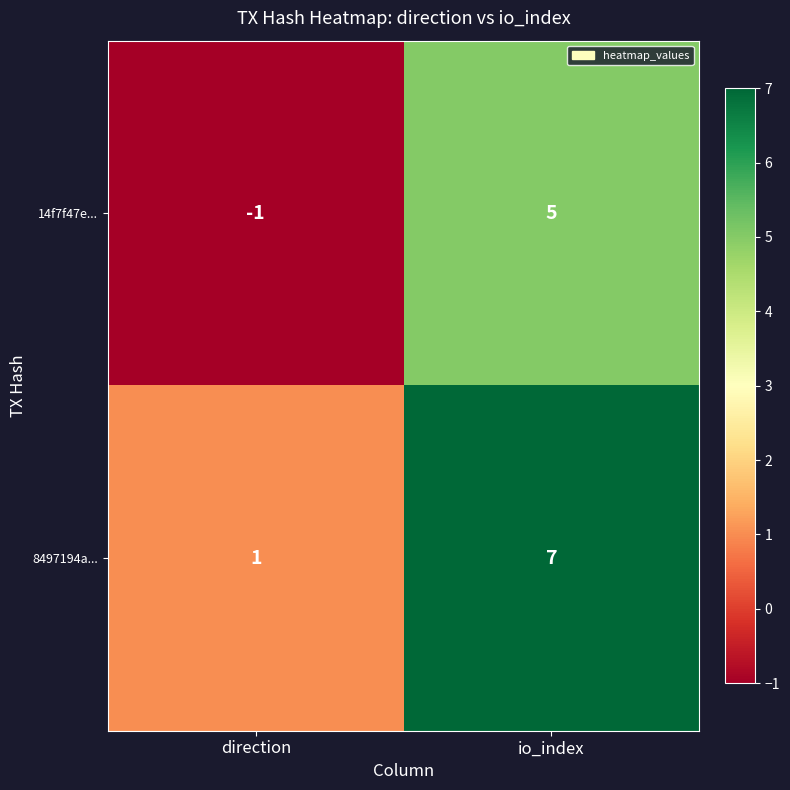

Reading left to right, transcribe all the data shown in this chart.

14f7f47e...: direction=-1	io_index=5
8497194a...: direction=1	io_index=7